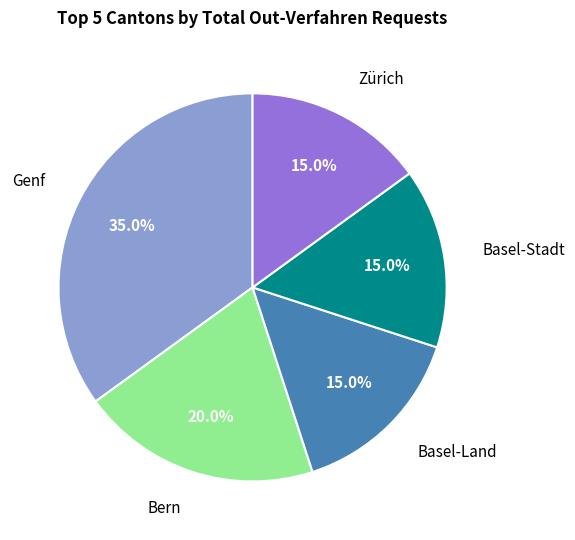

Does any single category account for the majority?

No